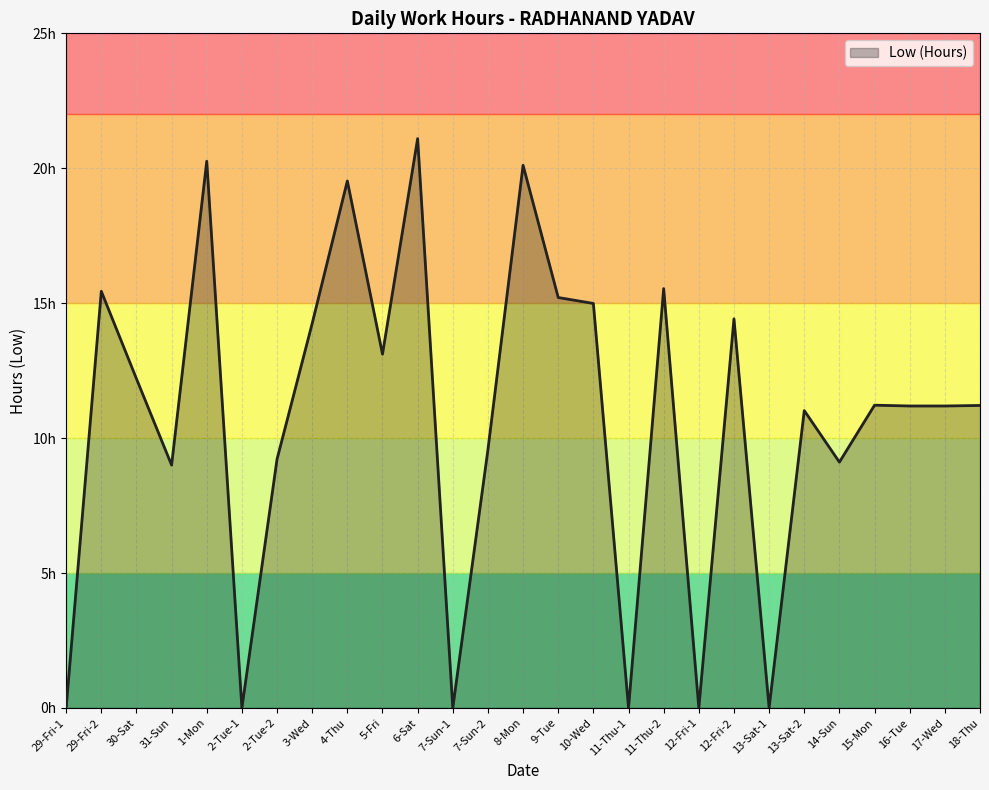

Rank the categories by value from highest to lowest.

6-Sat, 1-Mon, 8-Mon, 4-Thu, 11-Thu-2, 29-Fri-2, 9-Tue, 10-Wed, 12-Fri-2, 3-Wed, 5-Fri, 30-Sat, 15-Mon, 18-Thu, 16-Tue, 17-Wed, 13-Sat-2, 7-Sun-2, 2-Tue-2, 14-Sun, 31-Sun, 29-Fri-1, 2-Tue-1, 7-Sun-1, 11-Thu-1, 12-Fri-1, 13-Sat-1